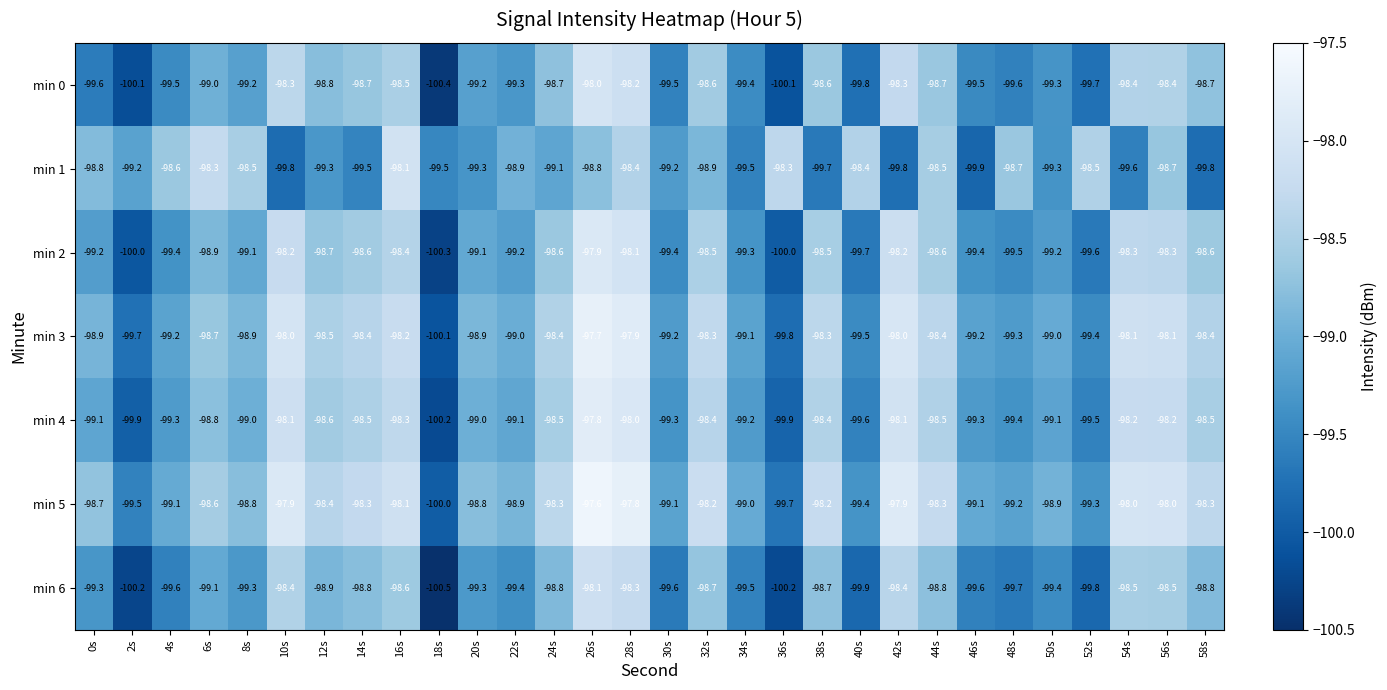

What is the approximate value of min 6 at 10s?

-98.4